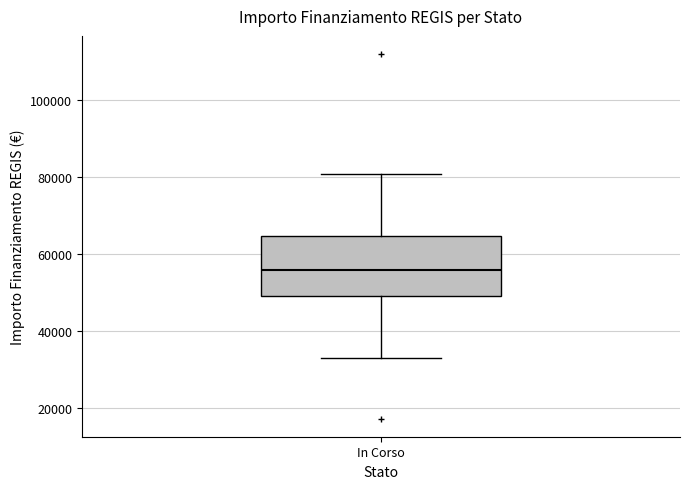

Read this box plot against the y-axis: the position of the median line, the range covered by the box, and the ends of both whiskers. The values are not printed on the chart, so give them approximately, as read against the axis.

median 56000, box 50000 to 64000, whiskers 32000 to 80000